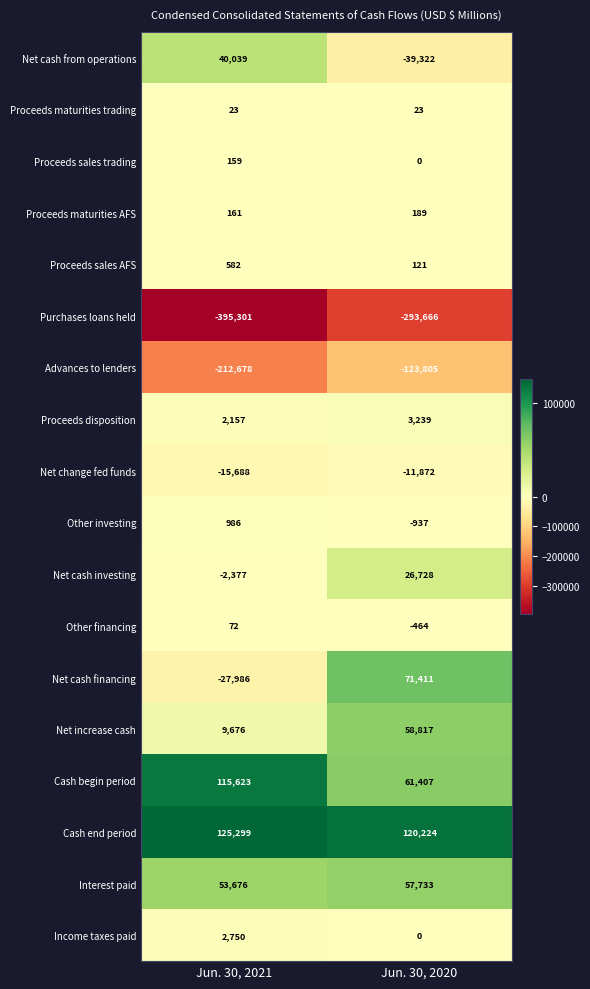

What is the approximate value of Net increase cash at Jun. 30, 2020, to the nearest 50?

58800